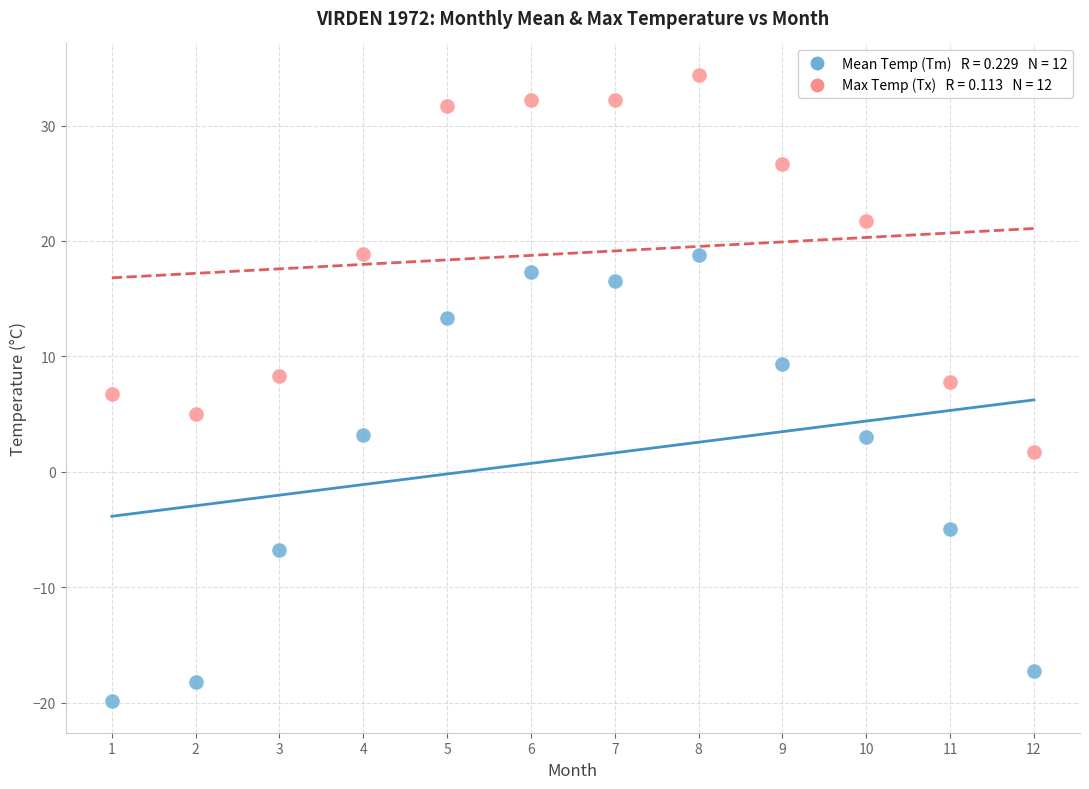

Across all data points, what is the range of X values (max minus min)?

11.0